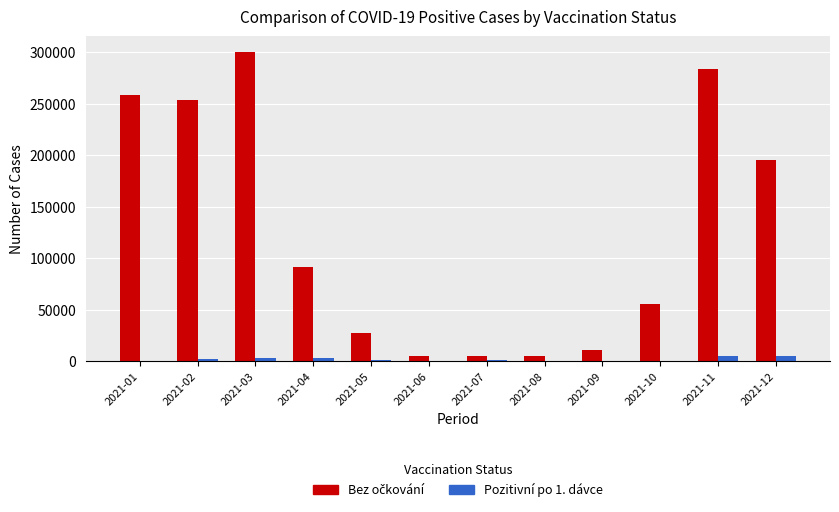

At which category is the sum across all series the highest?

2021-03